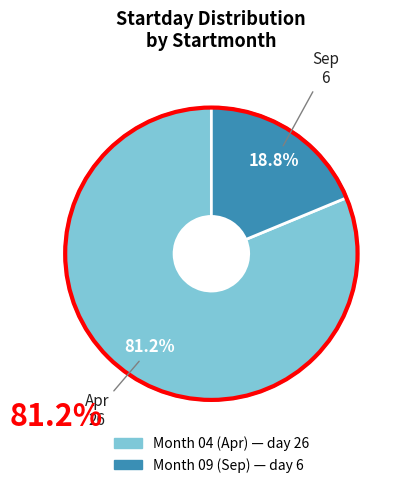

Does any single category account for the majority?

Yes